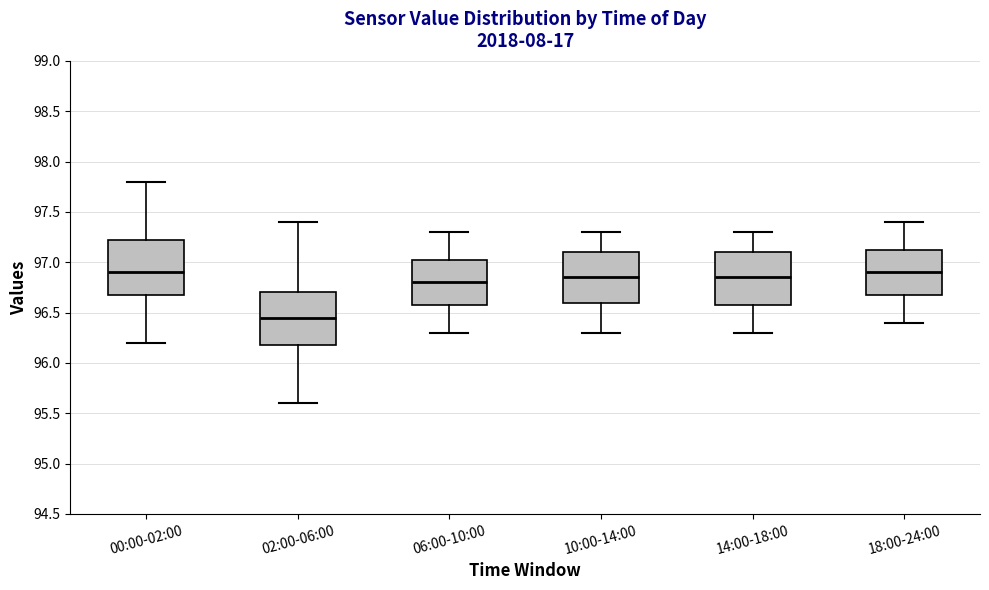

Reading left to right, transcribe this box plot: for each box, give where its median line is, the range the box spans, and where its two whiskers end, as read against the y-axis. The values are not printed on the chart, so give them approximately, as read against the axis.

00:00-02:00: median 96.90, box 96.70 to 97.25, whiskers 96.20 to 97.80
02:00-06:00: median 96.45, box 96.20 to 96.70, whiskers 95.60 to 97.40
06:00-10:00: median 96.80, box 96.60 to 97.05, whiskers 96.30 to 97.30
10:00-14:00: median 96.85, box 96.60 to 97.10, whiskers 96.30 to 97.30
14:00-18:00: median 96.85, box 96.60 to 97.10, whiskers 96.30 to 97.30
18:00-24:00: median 96.90, box 96.70 to 97.15, whiskers 96.40 to 97.40